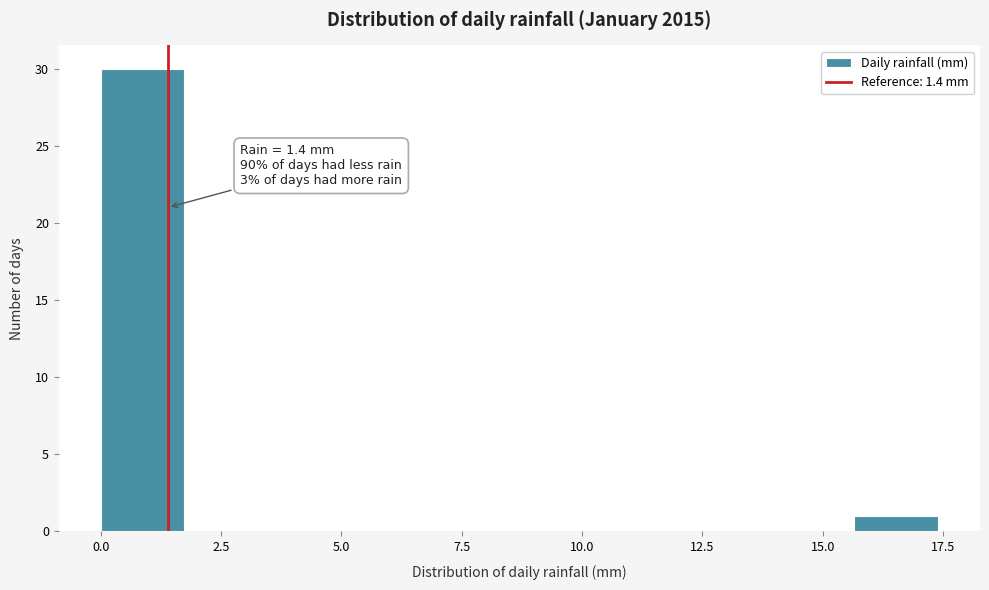

Around what value on the x-axis is the tallest bar? Give the approximate position of its centre, as read against the axis.

1.0